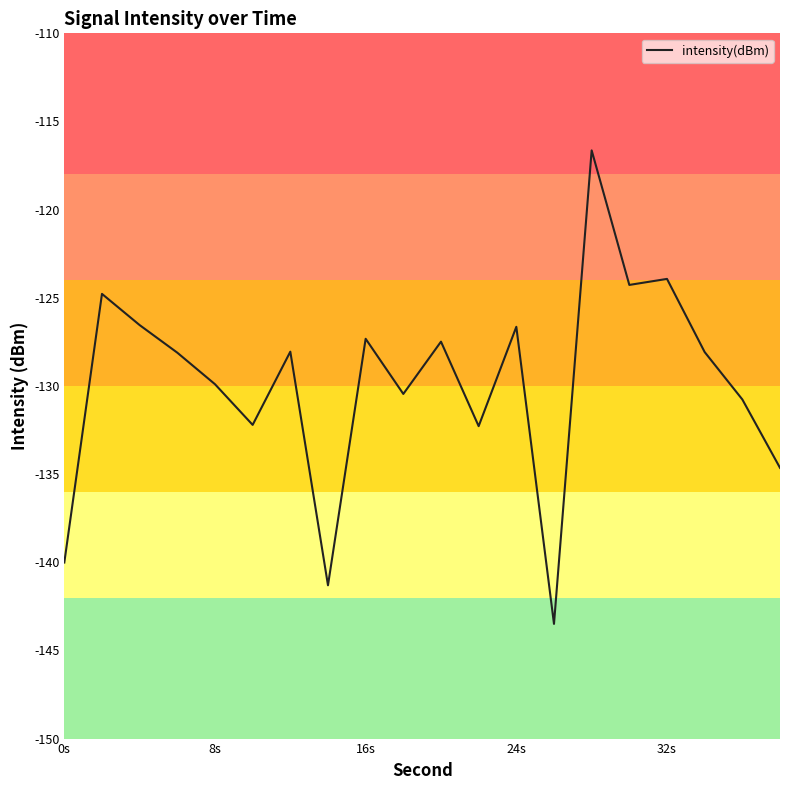

What is the difference between the maximum and minimum values?

26.9